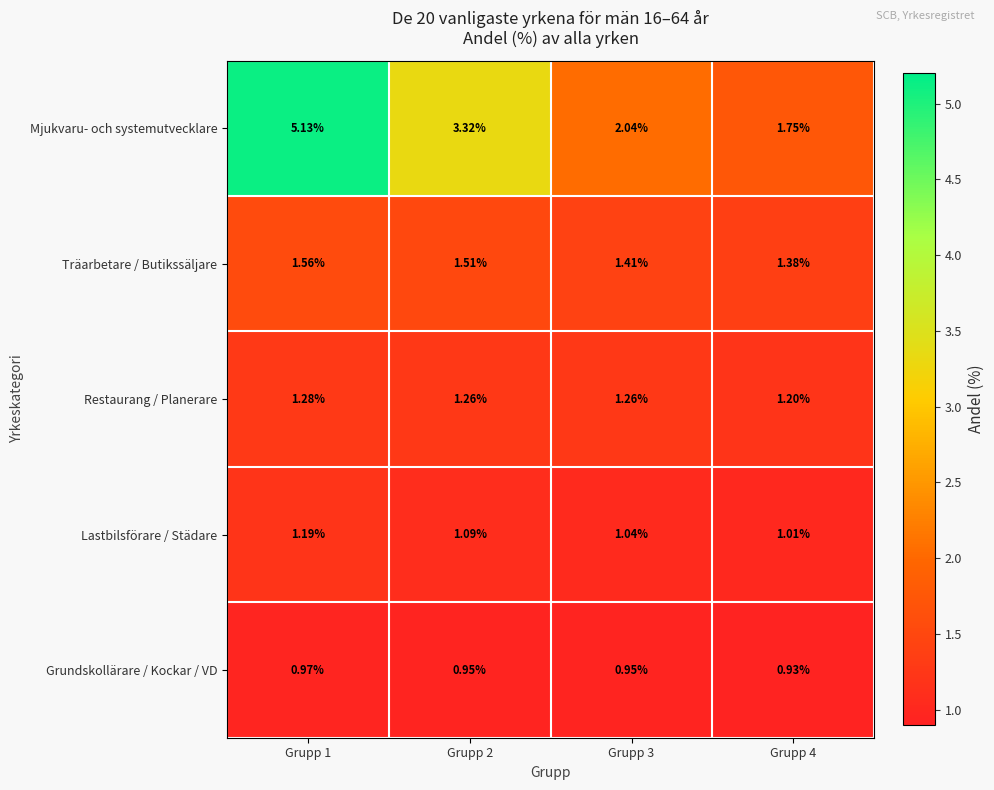

Rank the series at Grupp 1 from highest to lowest value.

Mjukvaru- och systemutvecklare, Träarbetare / Butikssäljare, Restaurang / Planerare, Lastbilsförare / Städare, Grundskollärare / Kockar / VD